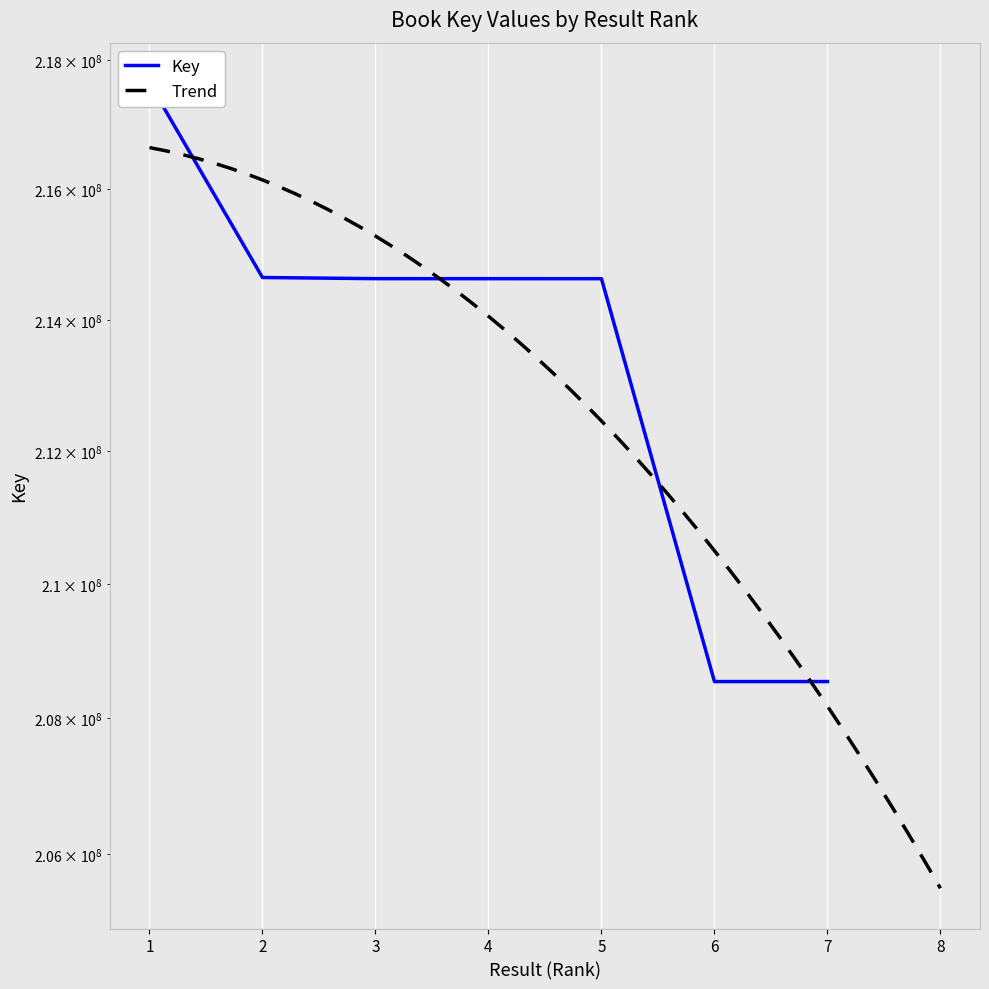

What is the average value?

213325091